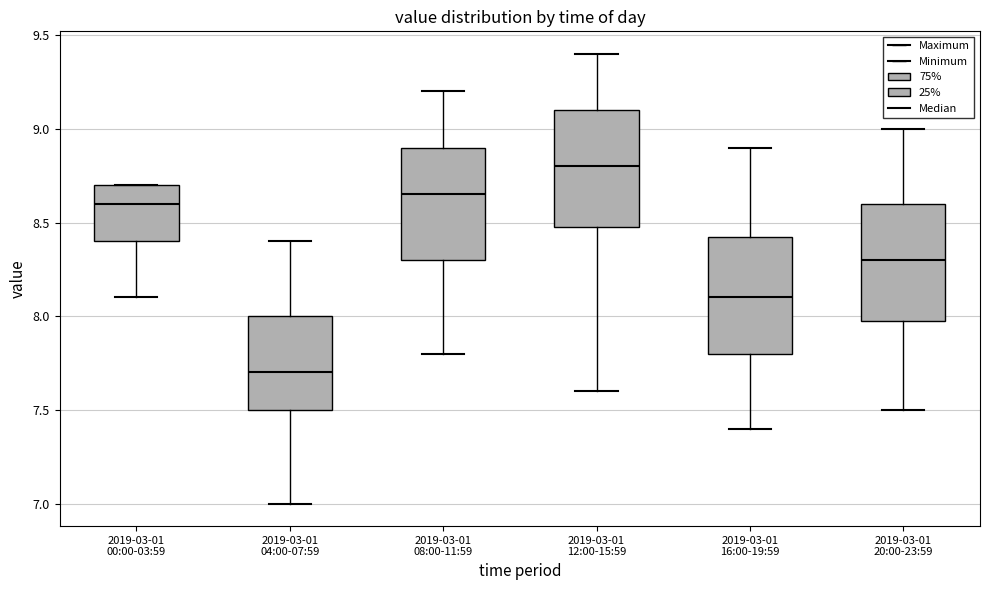

Reading left to right, read every box against the y-axis: the position of its median line, the range the box covers, and the ends of its whiskers. The values are not printed on the chart, so give them approximately, as read against the axis.

2019-03-01 00:00-03:59: median 8.60, box 8.40 to 8.70, whiskers 8.10 to 8.70
2019-03-01 04:00-07:59: median 7.70, box 7.50 to 8.00, whiskers 7.00 to 8.40
2019-03-01 08:00-11:59: median 8.65, box 8.30 to 8.90, whiskers 7.80 to 9.20
2019-03-01 12:00-15:59: median 8.80, box 8.50 to 9.10, whiskers 7.60 to 9.40
2019-03-01 16:00-19:59: median 8.10, box 7.80 to 8.45, whiskers 7.40 to 8.90
2019-03-01 20:00-23:59: median 8.30, box 8.00 to 8.60, whiskers 7.50 to 9.00